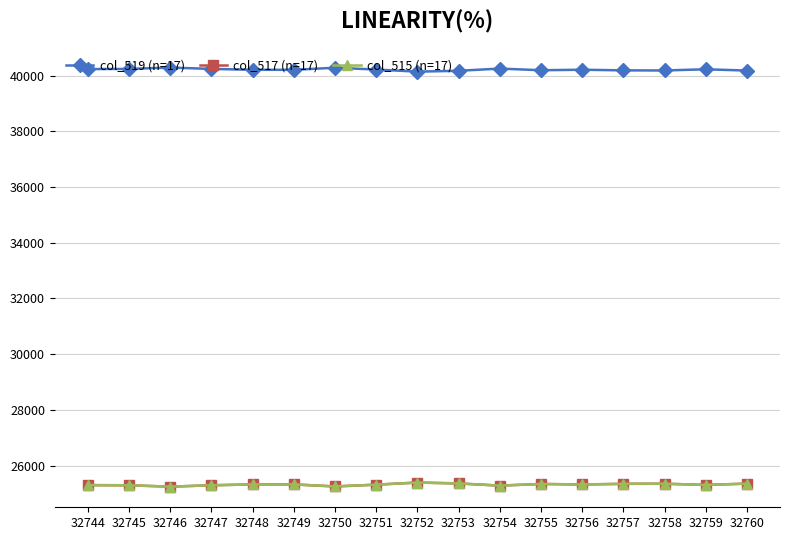

How many lines are shown in the chart?

3